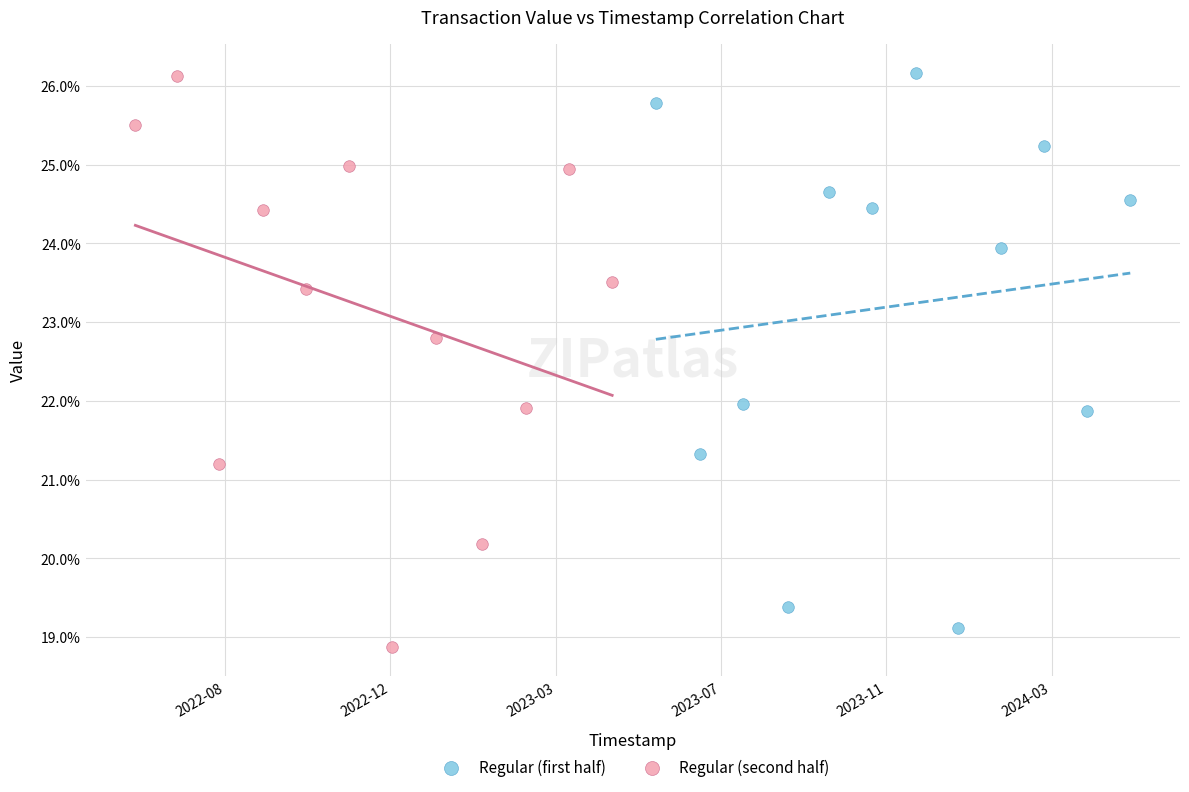

Which series contains the lowest Y value?

Regular (second half)